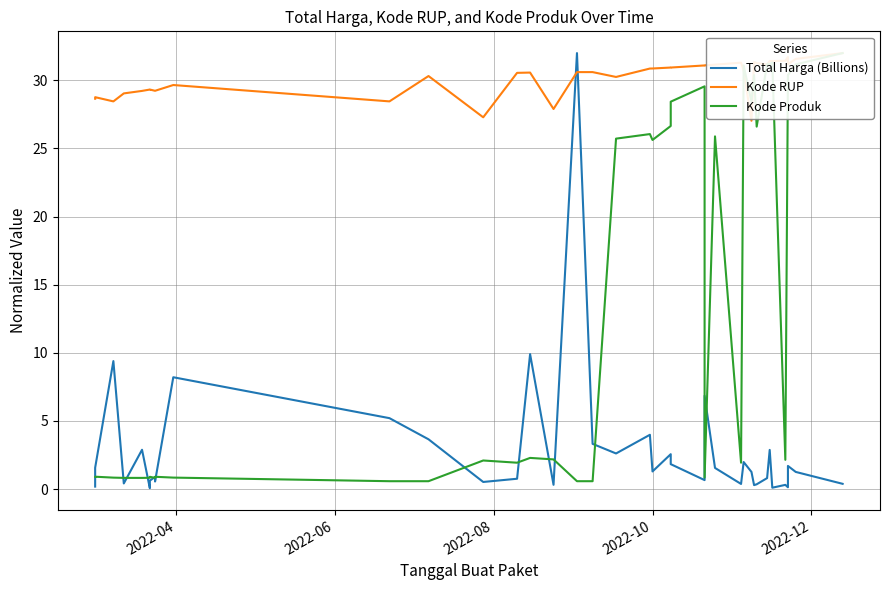

What is the label of the 2nd point from the left?

2022-06